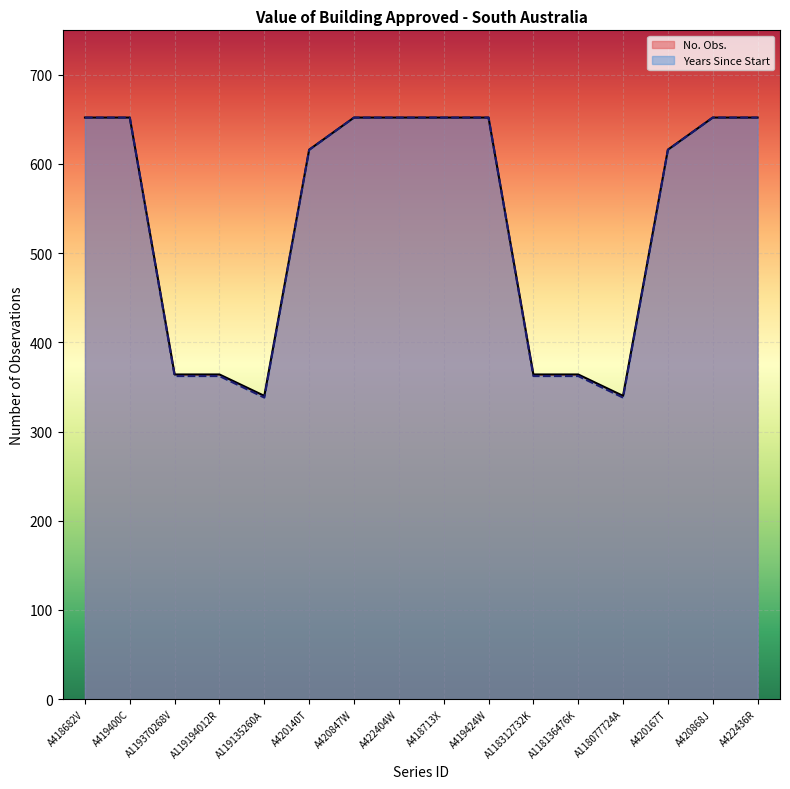

True or false: there are more than 0 points higher than both neighbors.

False